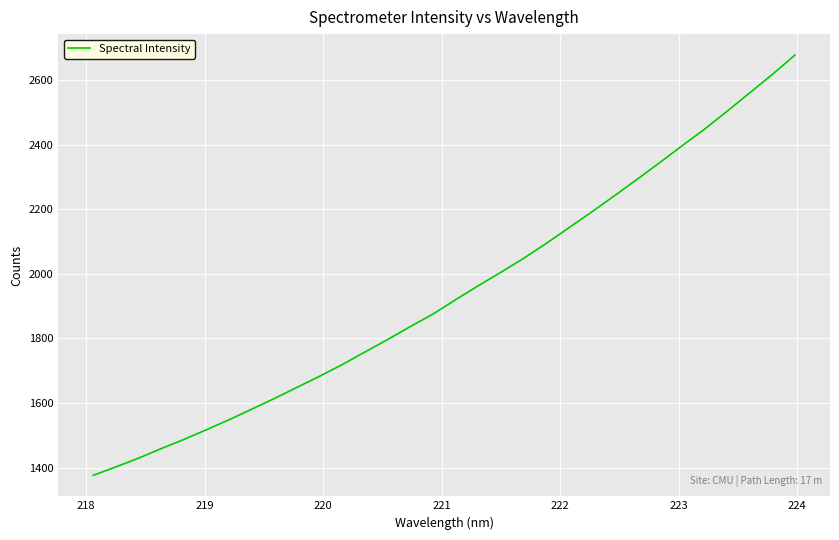

What is the smallest value displayed?

1376.0